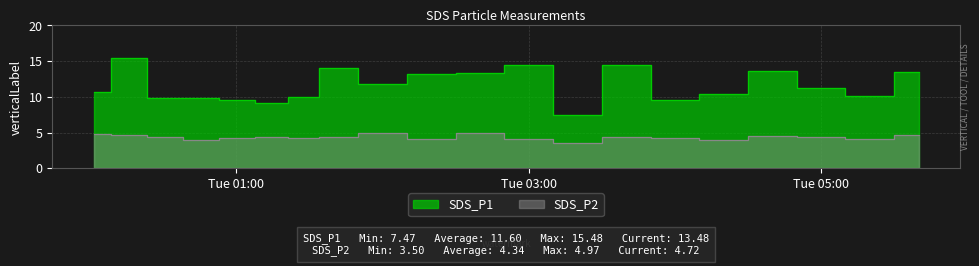

At which category does the chart reach its peak across all series?

2023/08/29 00:16:05